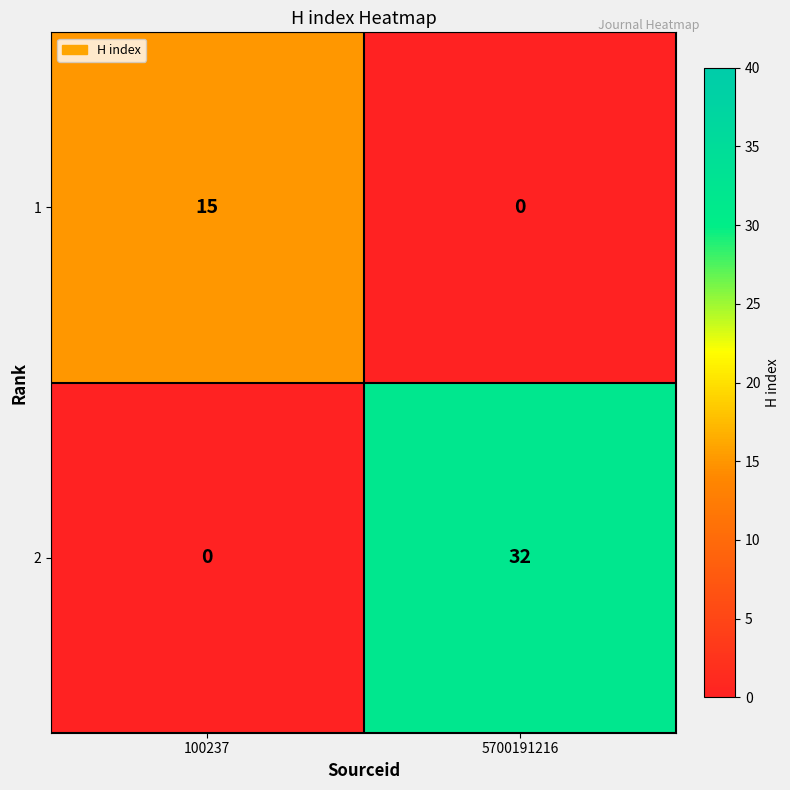

Reading left to right, extract all data points from this chart.

1: 100237=15	5700191216=0
2: 100237=0	5700191216=32